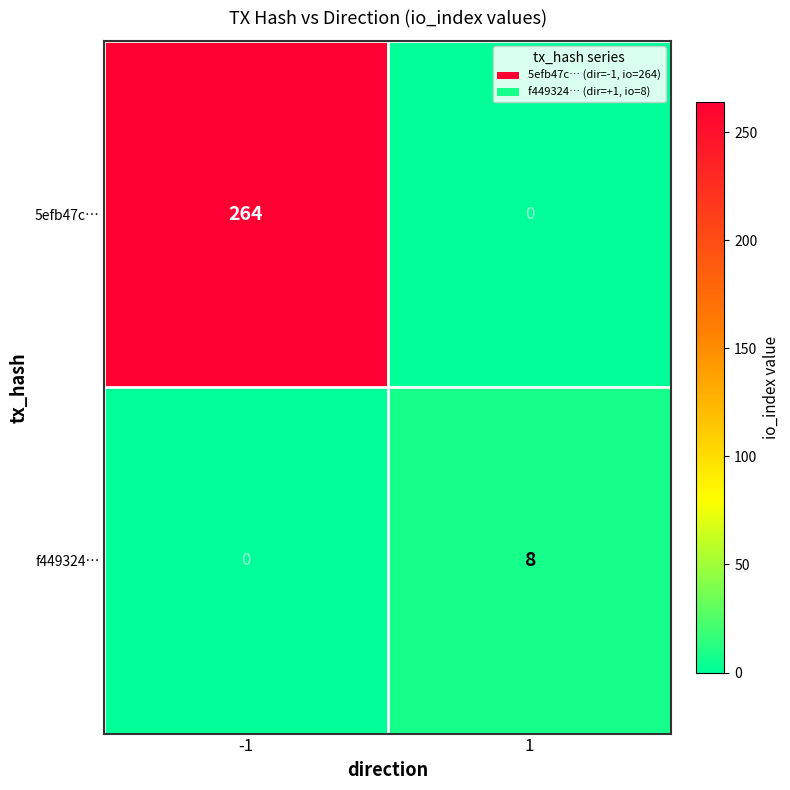

What is the difference between the maximum and minimum values in the f449324… series?

8